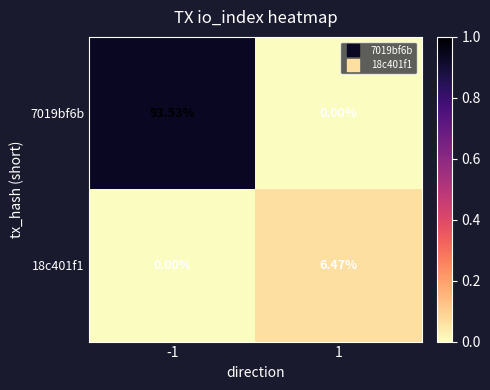

List the series in order of their peak value, lowest first.

18c401f1, 7019bf6b